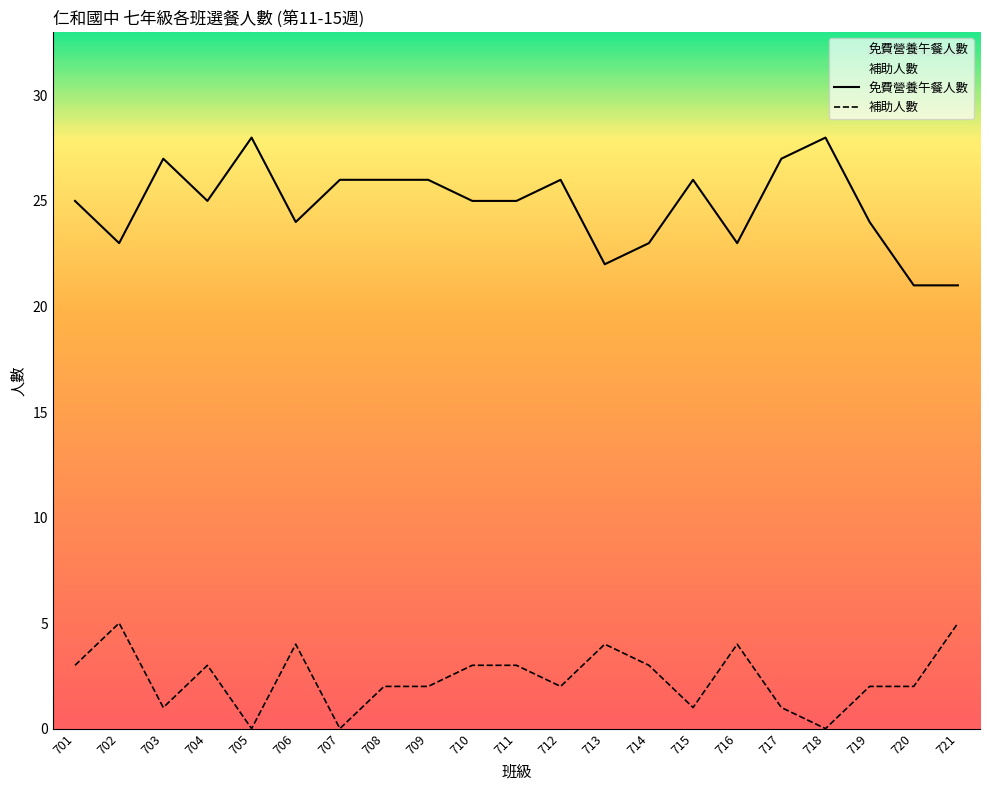

True or false: 免費營養午餐人數 has more than 1 interior local peaks.

True